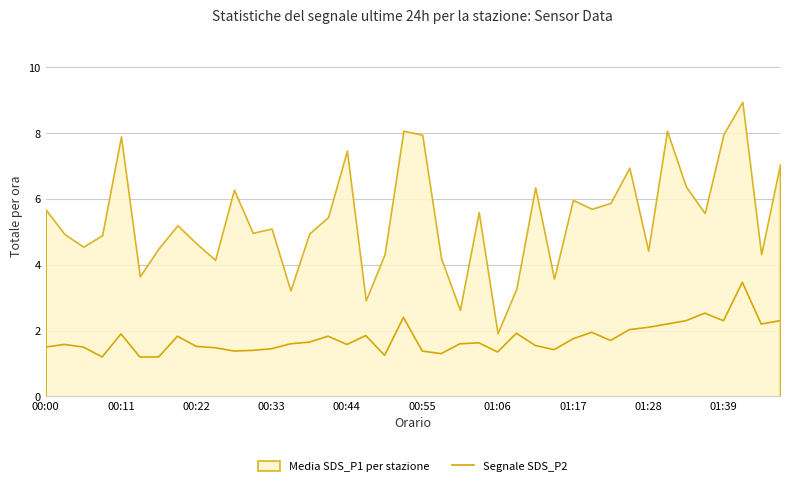

The Segnale SDS_P2 series shows 1.4 at 00:33. True or false?

True